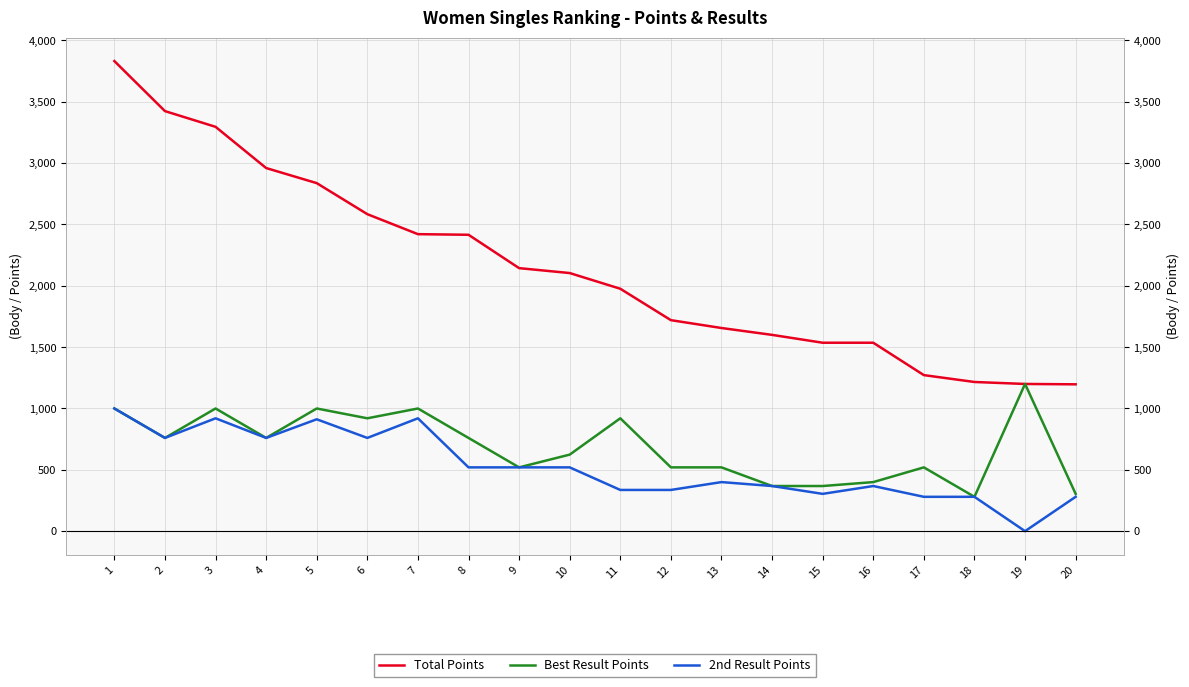

Is it true that Total Points equals 1536 at 15?

True